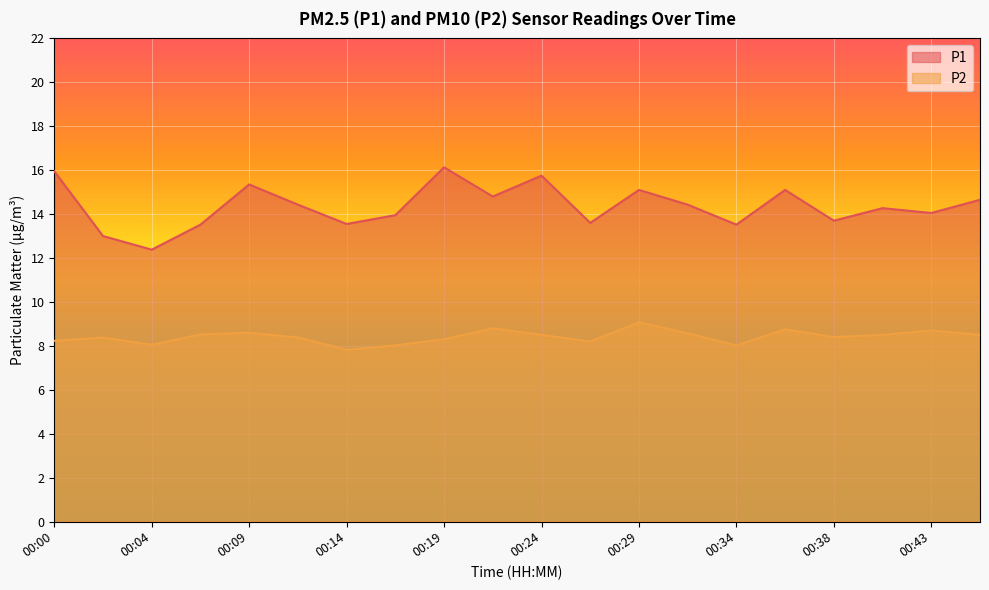

True or false: P1 has a value of 13.5 at 00:07.

True